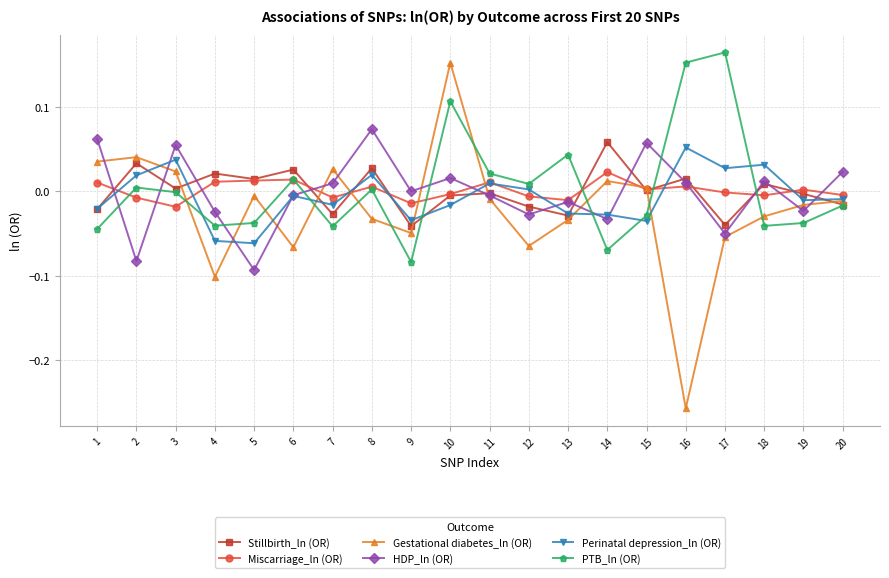

At which category is the sum across all series the highest?

10